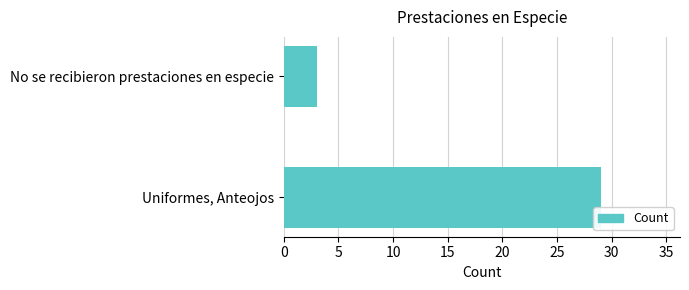

Rank the categories by value from highest to lowest.

Uniformes, Anteojos, No se recibieron prestaciones en especie